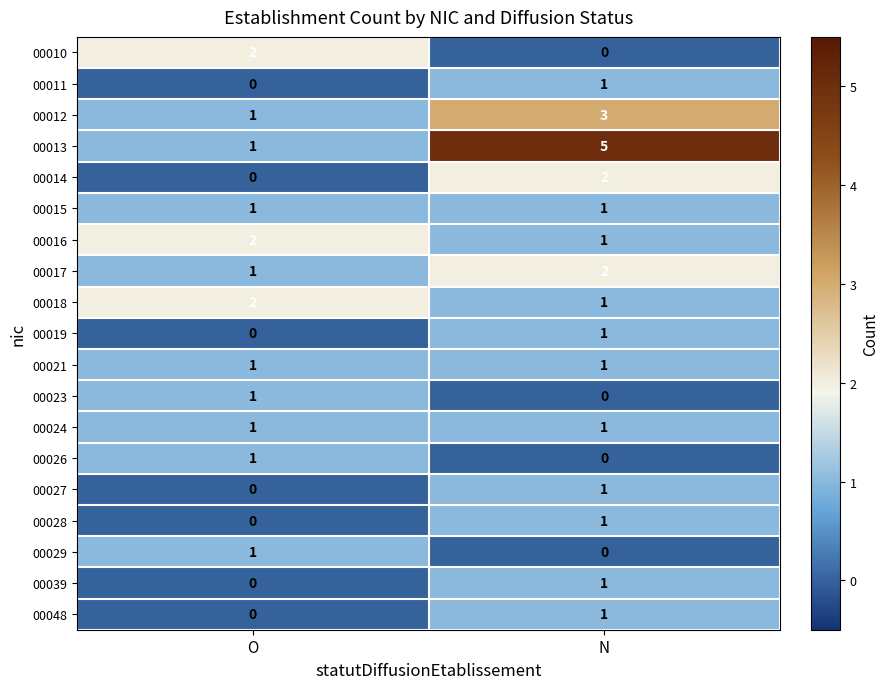

List the labels in order of 00014 value, smallest first.

O, N